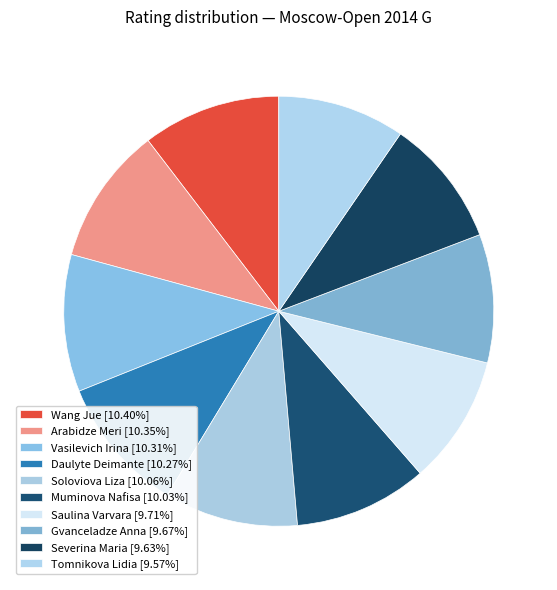

Which slice is the largest?

Wang Jue